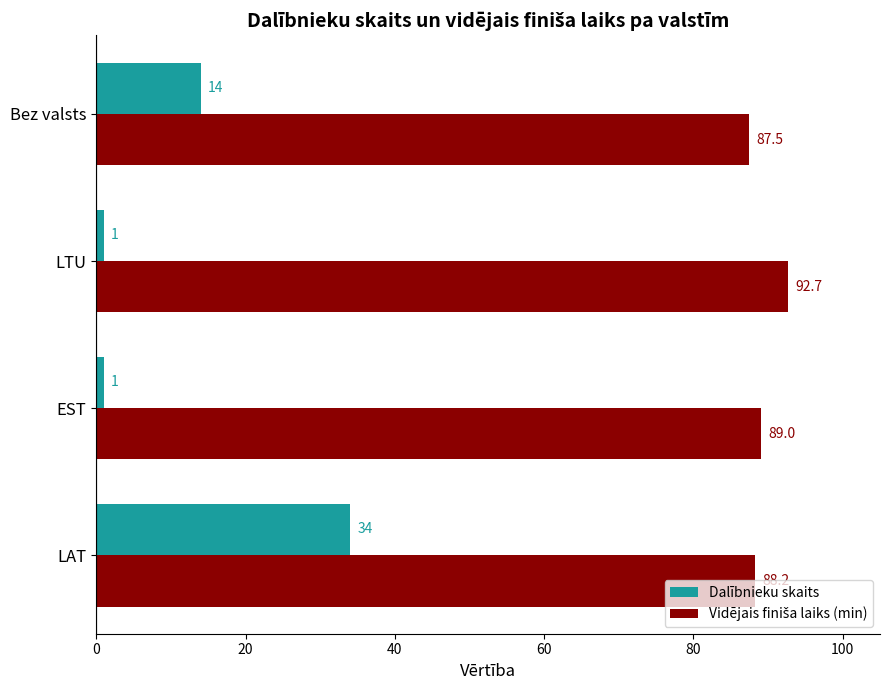

Is it true that Dalībnieku skaits equals 1.0 at LTU?

True